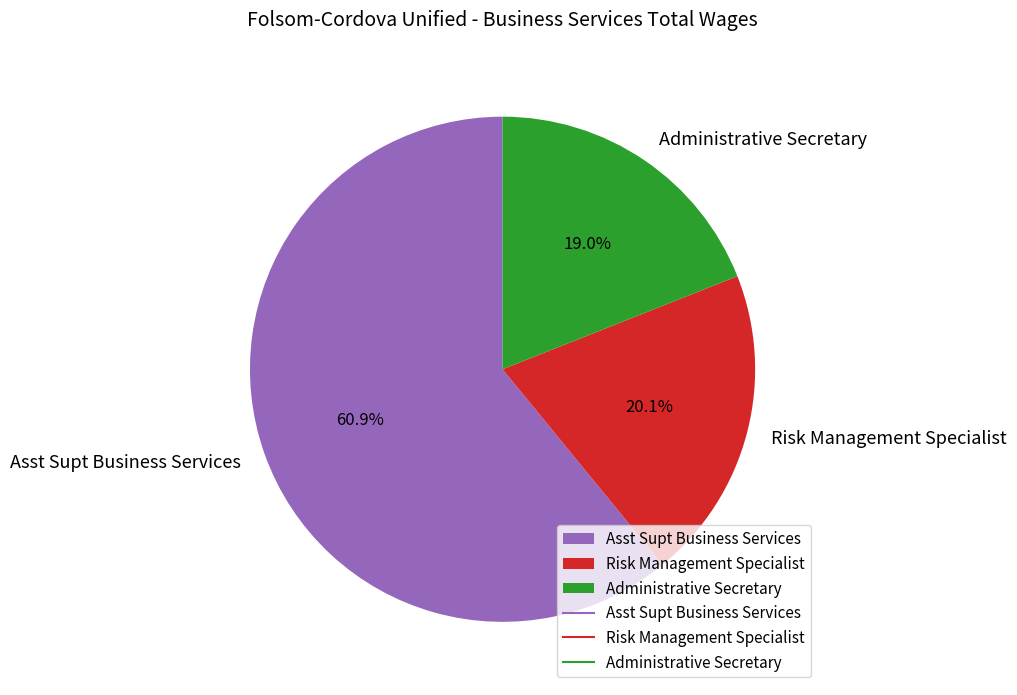

Rank the categories by value from highest to lowest.

Asst Supt Business Services, Risk Management Specialist, Administrative Secretary